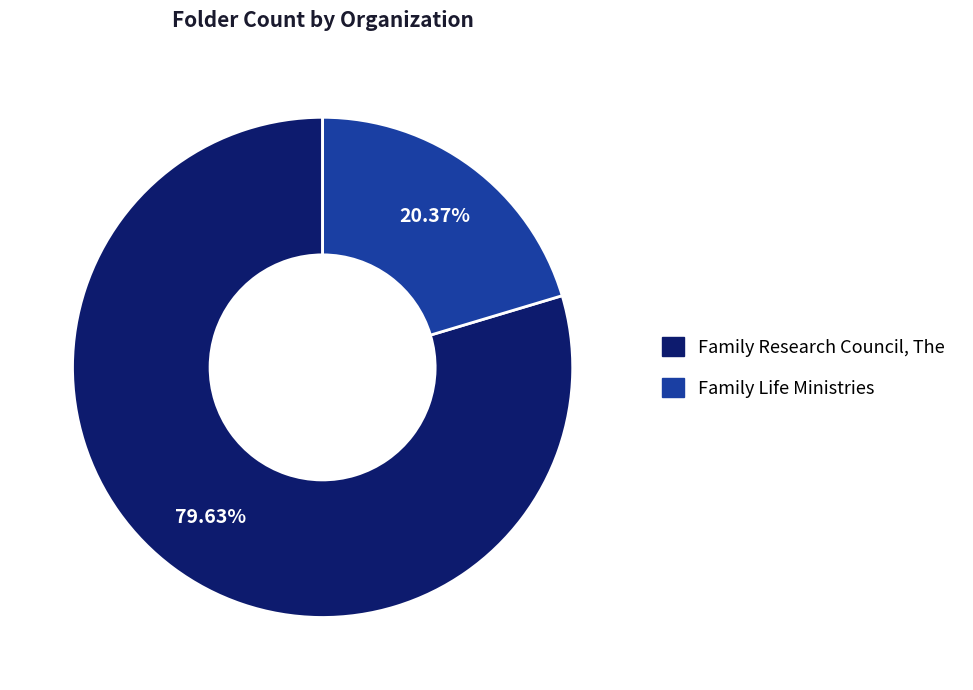

To the nearest percent, what is the difference between the Family Research Council, The and Family Life Ministries slice percentages?

59%